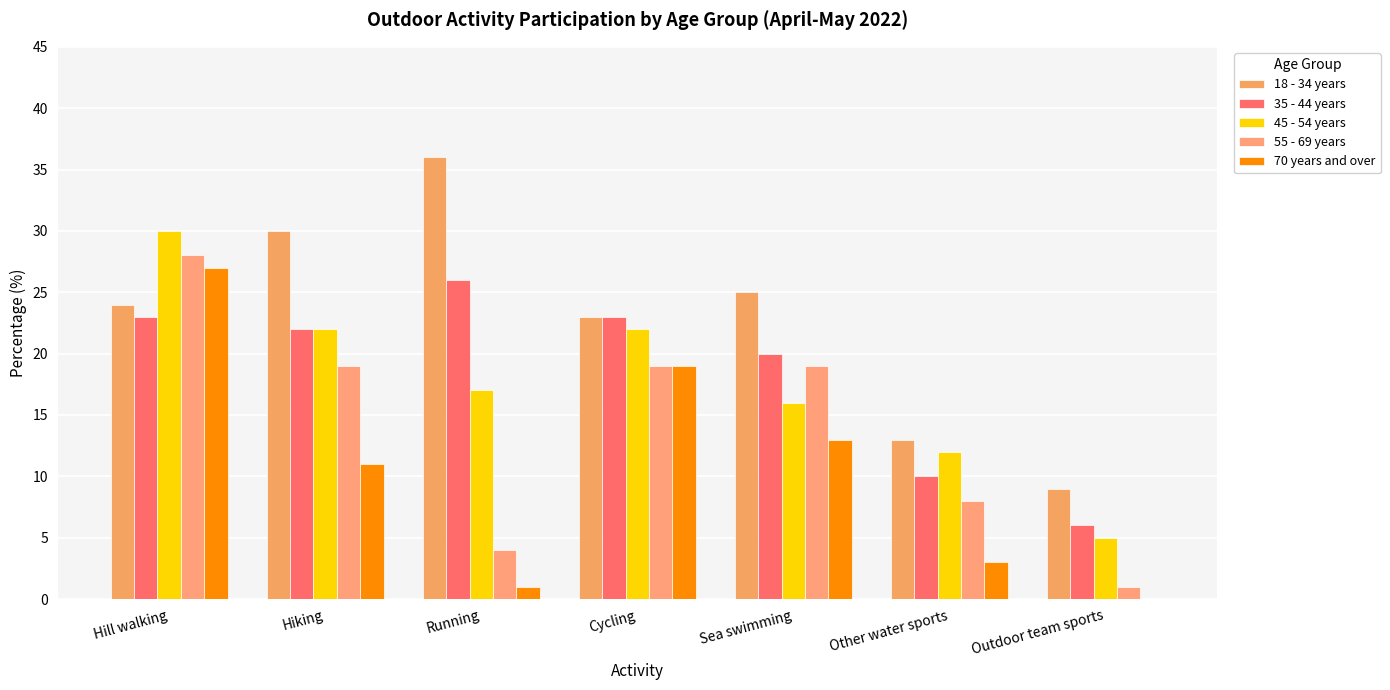

Rank the categories by 45 - 54 years value from lowest to highest.

Outdoor team sports, Other water sports, Sea swimming, Running, Hiking, Cycling, Hill walking